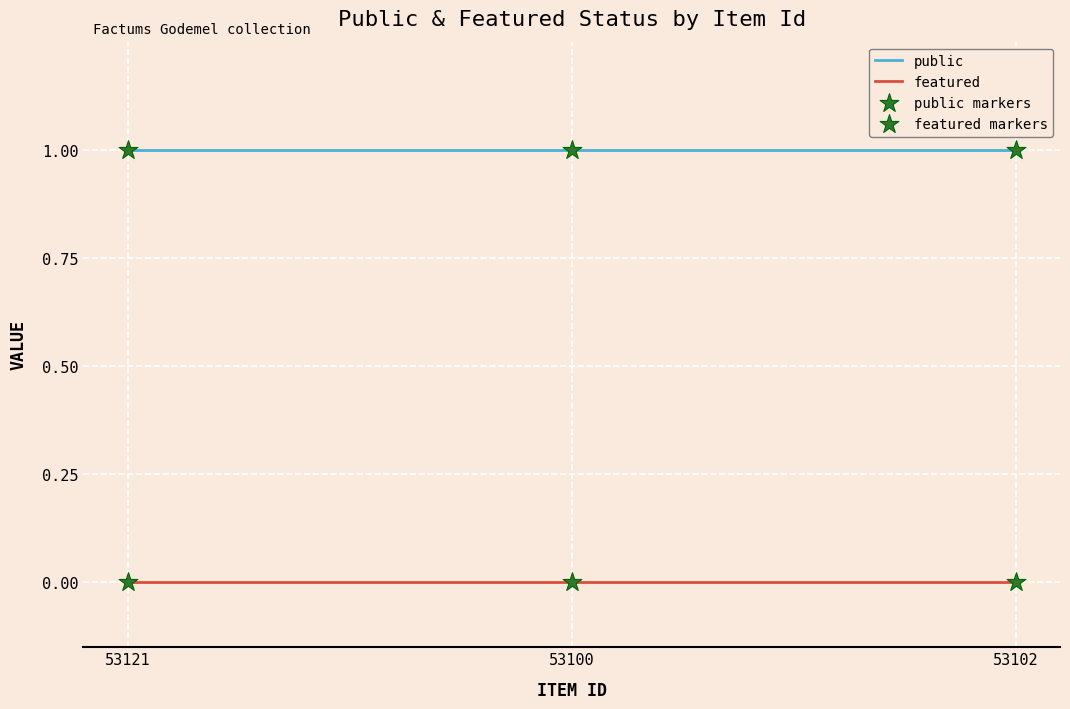

Is the value of featured at 53102 greater than the value of public at 53100?

No